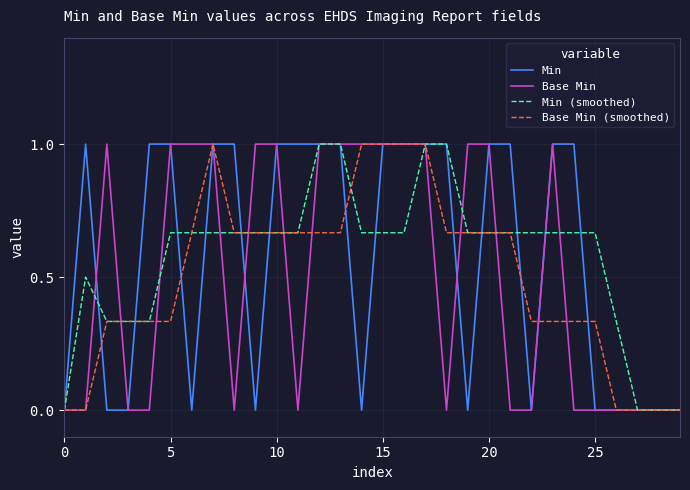

What is the greatest value displayed?

1.0